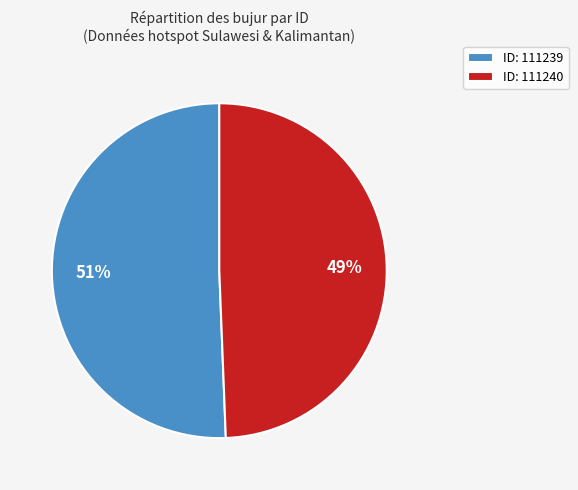

Count the number of slices in the pie.

2